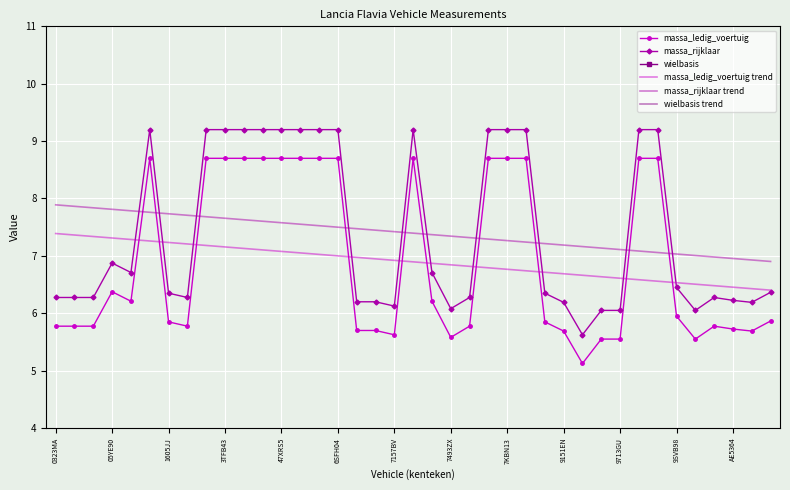

The value of massa_rijklaar trend at 7493ZX is 11.6. True or false?

False